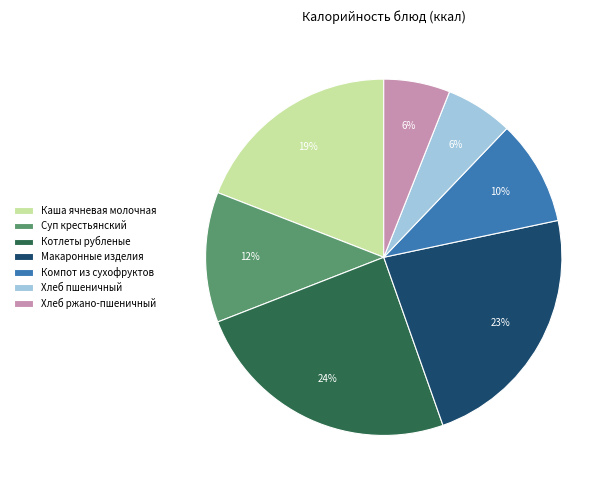

Which category has the biggest portion of the pie?

Котлеты рубленые